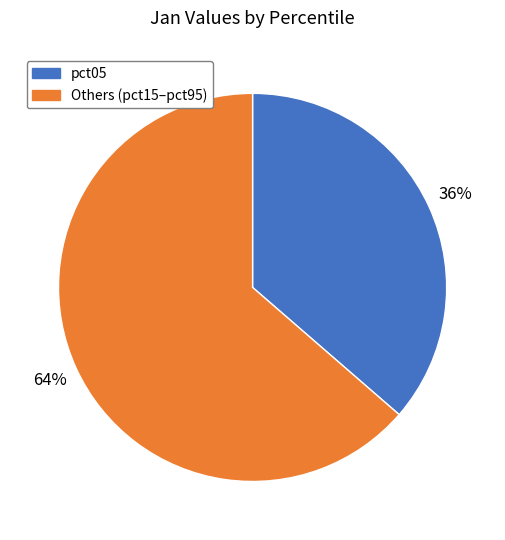

To the nearest percent, what is the average slice percentage?

50%